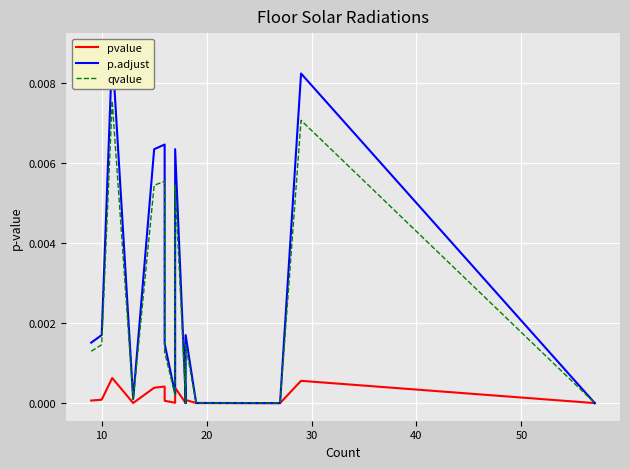

List the series in order of their peak value, highest first.

p.adjust, qvalue, pvalue